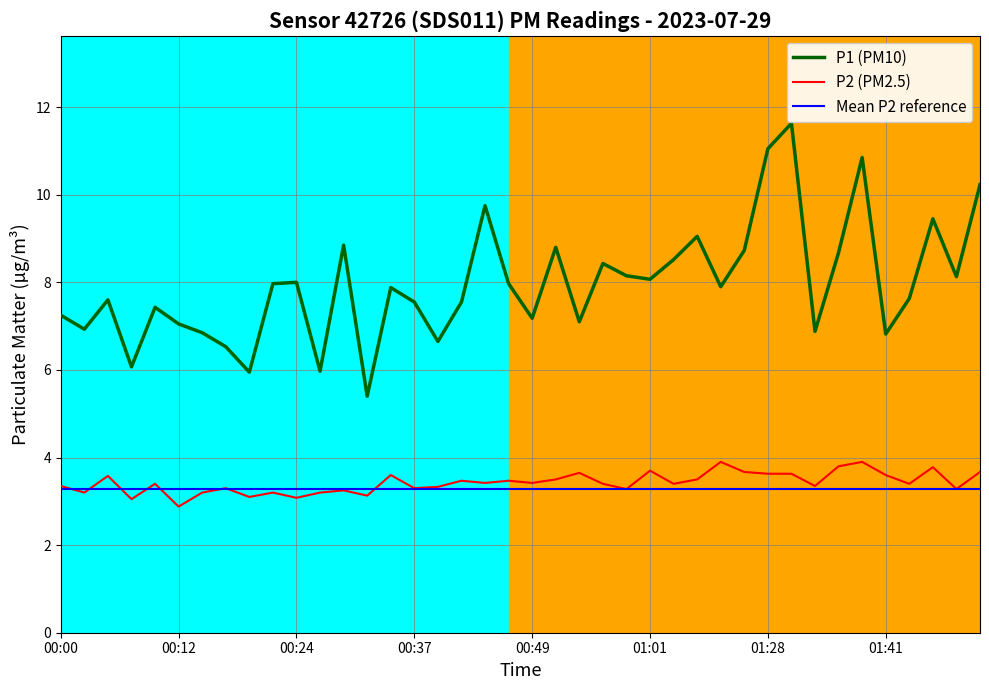

True or false: P2 (PM2.5) and P1 (PM10) cross at least once.

False